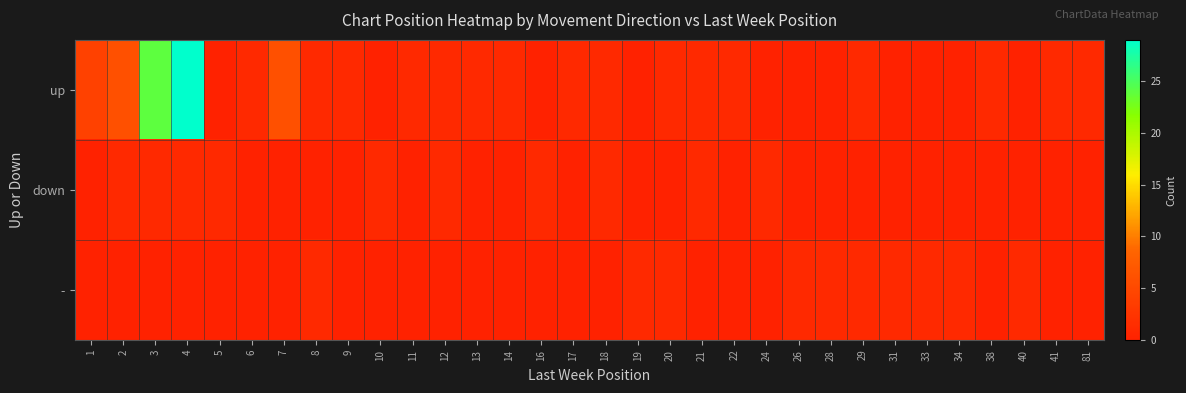

Reading right to left, what are all the values shown in this chart?

up: 81=1	41=1	40=0	38=1	34=0	33=0	31=0	29=1	28=0	26=0	24=0	22=1	21=1	20=1	19=0	18=1	17=1	16=0	14=1	13=1	12=1	11=1	10=0	9=1	8=1	7=6	6=1	5=0	4=29	3=24	2=6	1=4
down: 81=0	41=0	40=0	38=0	34=0	33=0	31=0	29=0	28=0	26=0	24=1	22=0	21=1	20=0	19=0	18=1	17=0	16=1	14=0	13=0	12=1	11=0	10=1	9=0	8=0	7=0	6=0	5=1	4=1	3=1	2=1	1=0
-: 81=0	41=0	40=1	38=0	34=1	33=1	31=1	29=1	28=1	26=1	24=0	22=0	21=0	20=1	19=1	18=0	17=0	16=0	14=0	13=0	12=0	11=0	10=0	9=0	8=1	7=0	6=0	5=0	4=0	3=0	2=0	1=0